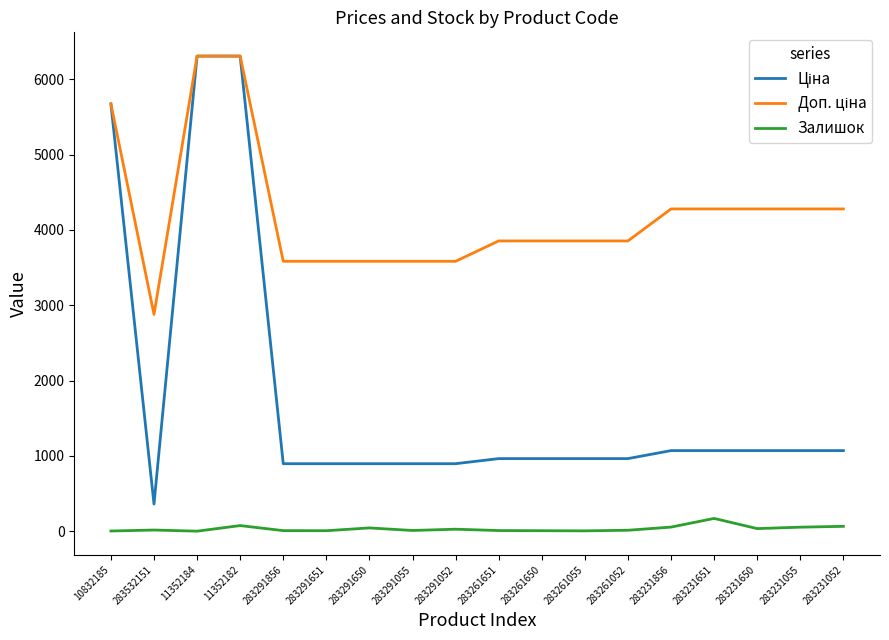

What is the maximum value shown in the chart?

6308.8